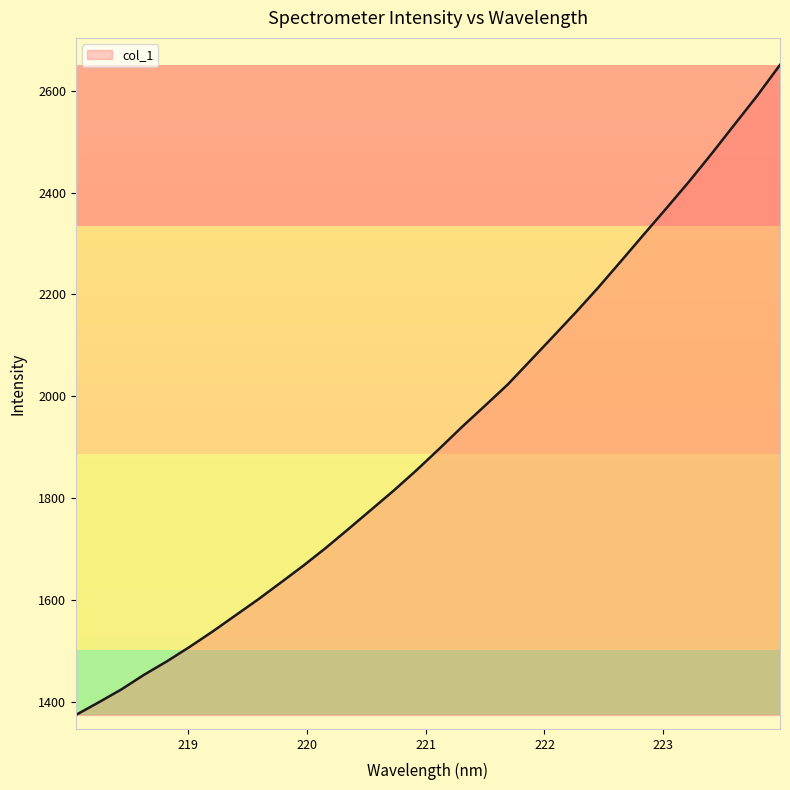

What is the maximum value shown in the chart?

2651.0